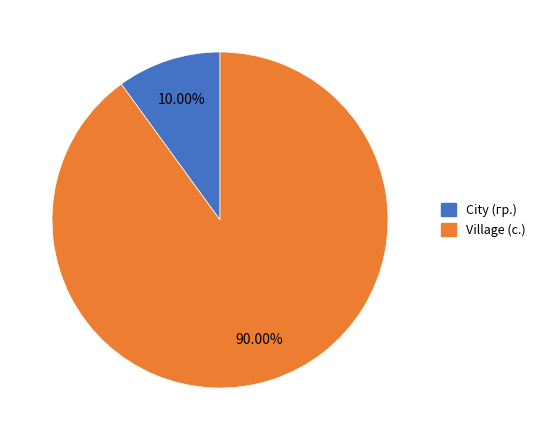

Which slice represents more than half of the pie?

Village (с.)